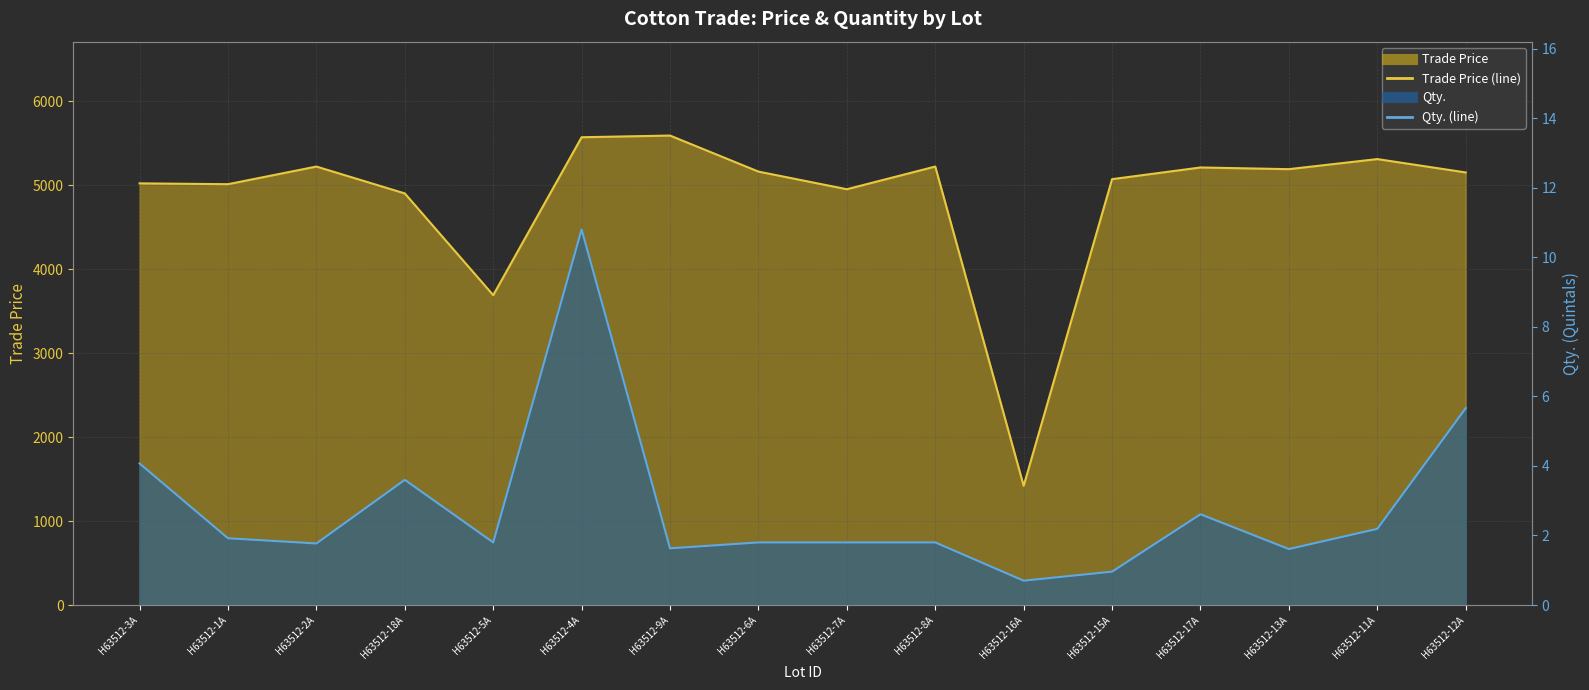

Rank the series by their maximum value, from lowest to highest.

Qty. (line), Trade Price (line)